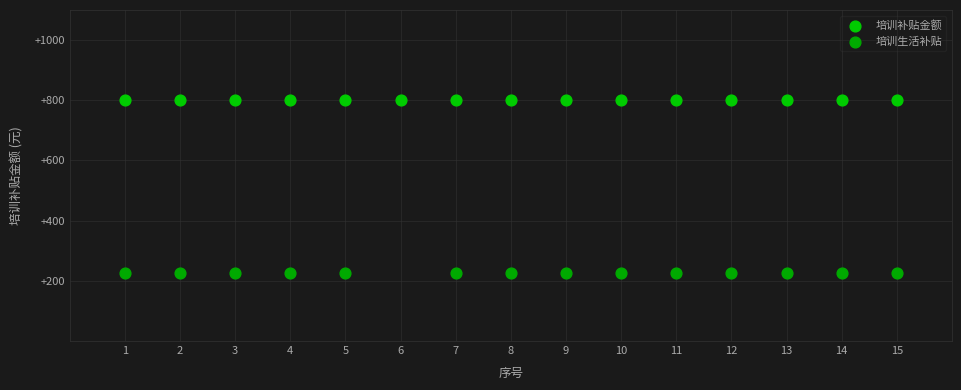

Which series reaches the maximum Y coordinate?

培训补贴金额